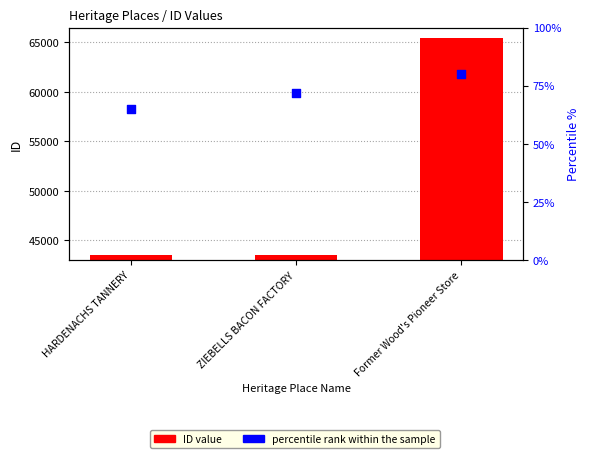

At which category is the sum across all series the highest?

Former Wood's Pioneer Store